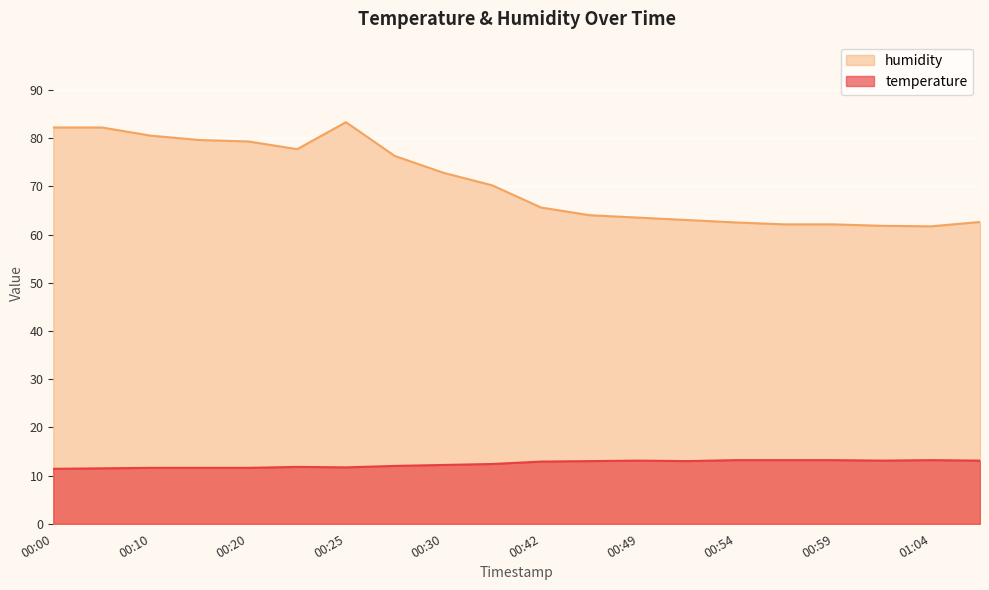

Reading left to right, list all the values displayed in this chart.

temperature: 11.4	11.5	11.6	11.6	11.6	11.8	11.7	12.0	12.2	12.4	12.9	13.0	13.1	13.0	13.2	13.2	13.2	13.1	13.2	13.1
humidity: 82.2	82.2	80.5	79.6	79.3	77.7	83.3	76.3	72.8	70.2	65.6	64.0	63.5	63.0	62.5	62.1	62.1	61.8	61.7	62.6